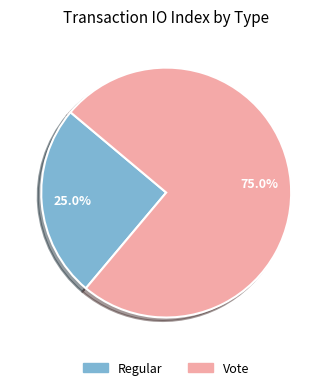

Does Vote represent more than half of the total?

Yes